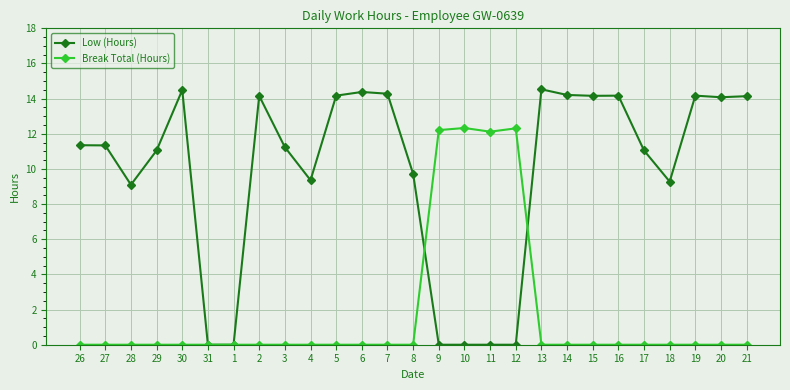

Between 10 and 14, which series saw the biggest shift?

Low (Hours)